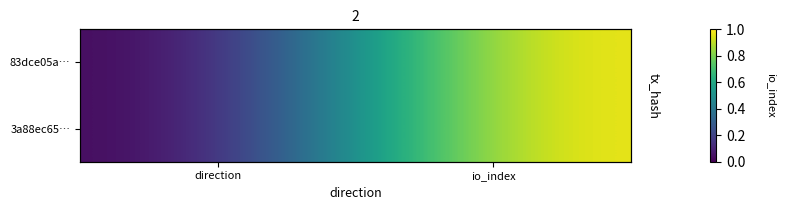

What is the total value across all series at io_index?

2